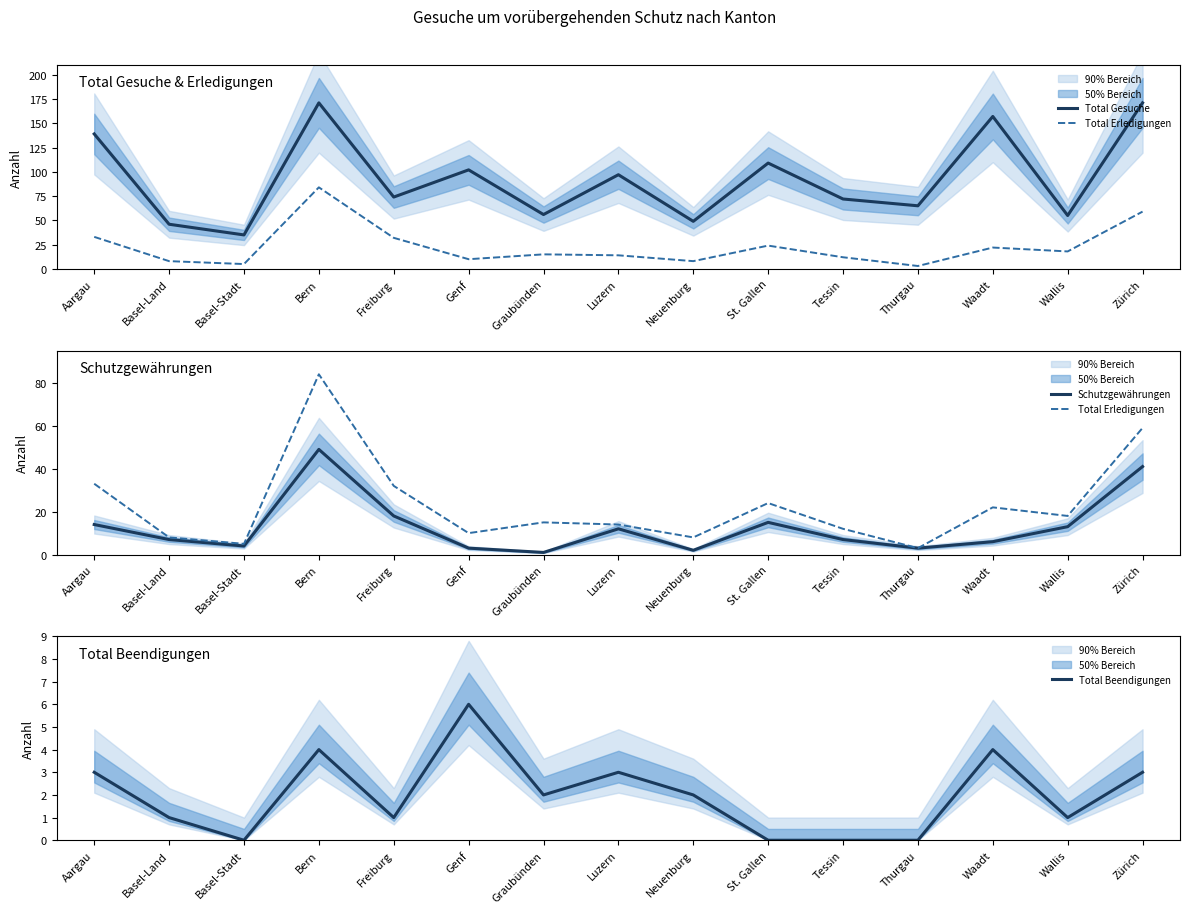

How many interior local peaks does the Total Beendigungen series have?

4